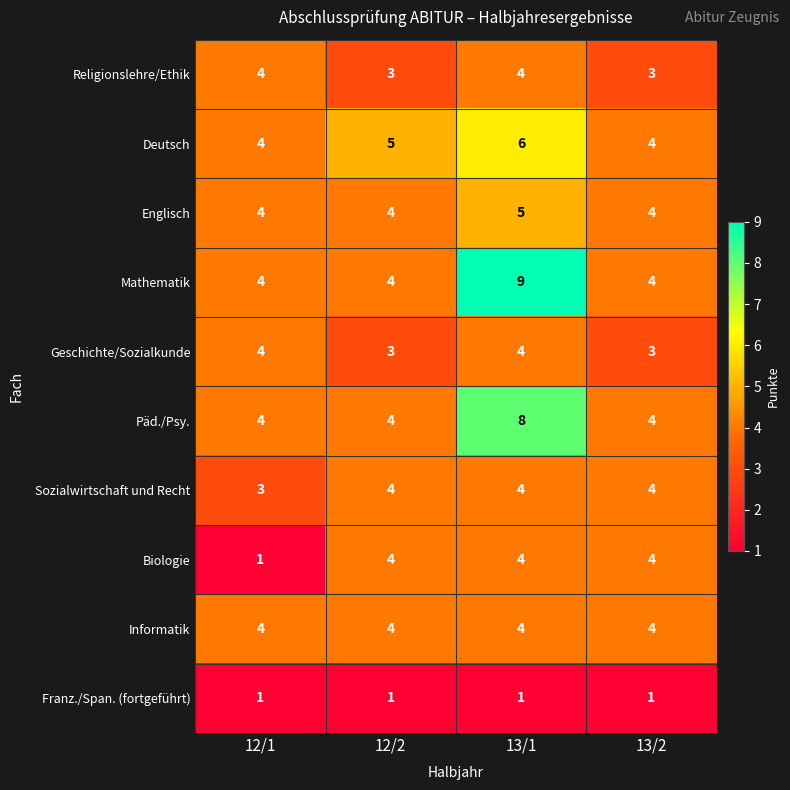

How many data points in Deutsch are less than 5?

2